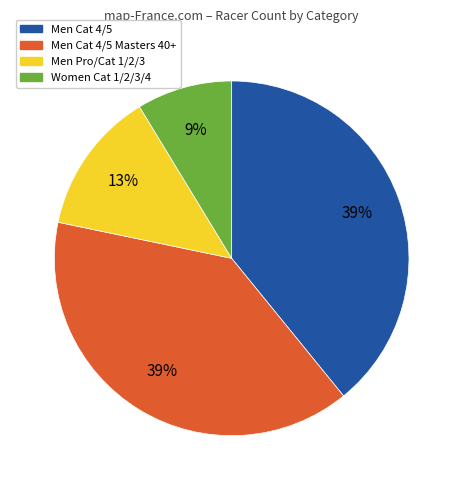

To the nearest percent, what is the average slice percentage?

25%